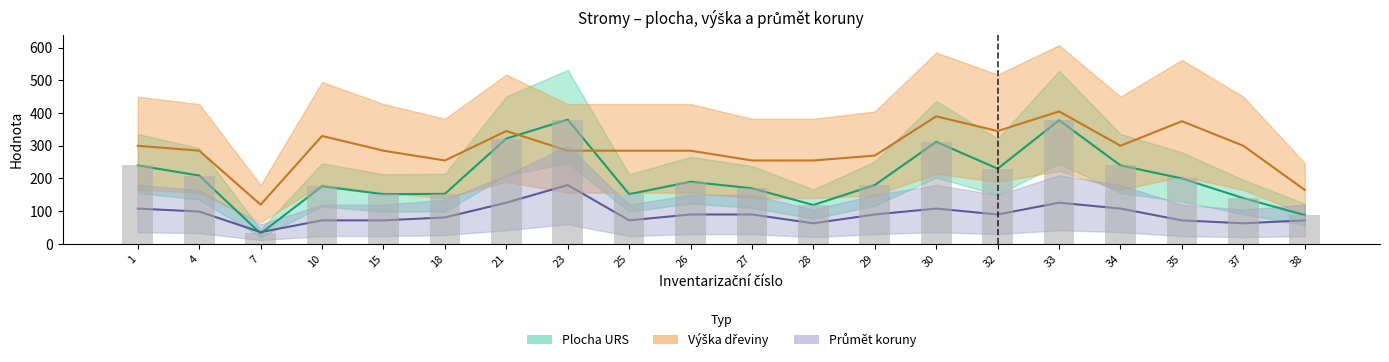

At how many categories does at least one series exceed 246?

18